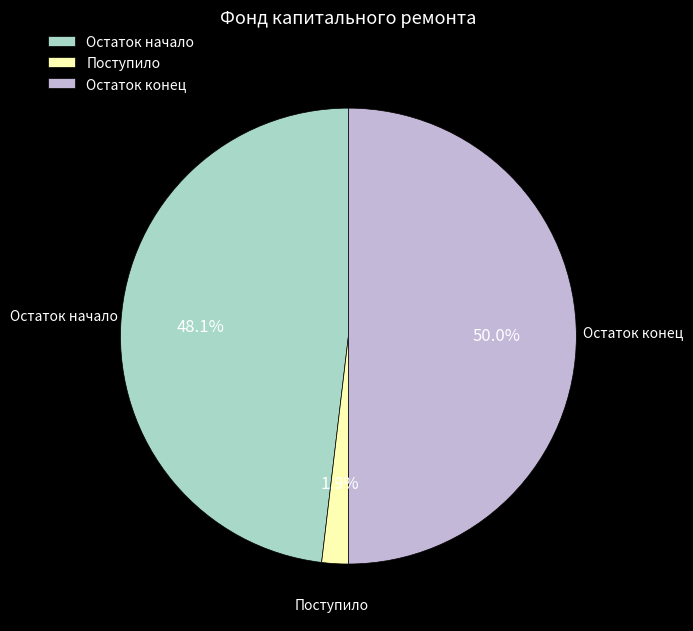

To the nearest percent, what is the difference between the largest and smallest slice percentages?

48%